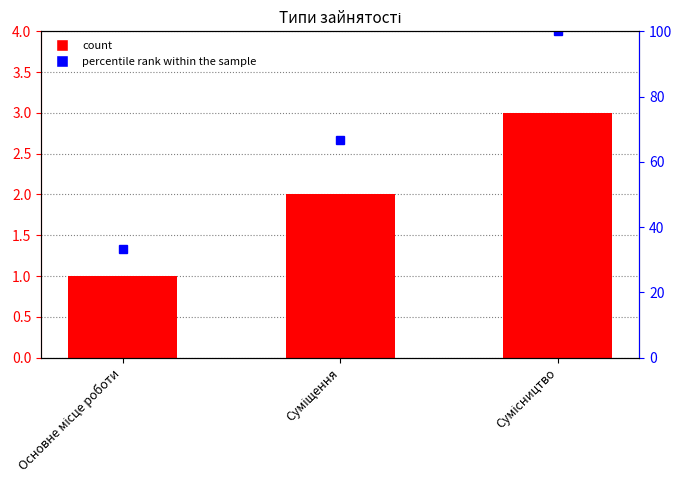

How many groups of bars are there?

3